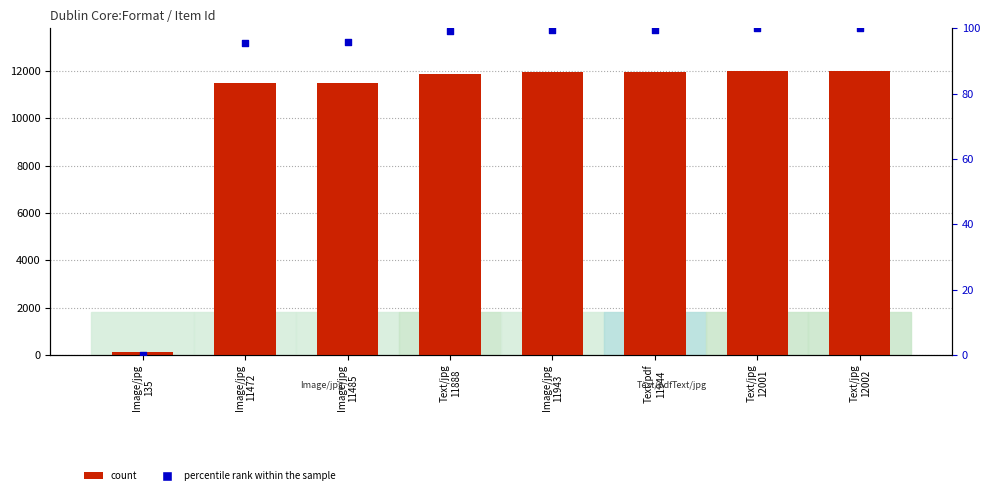

What are all the series names shown in the legend?

count, percentile rank within the sample